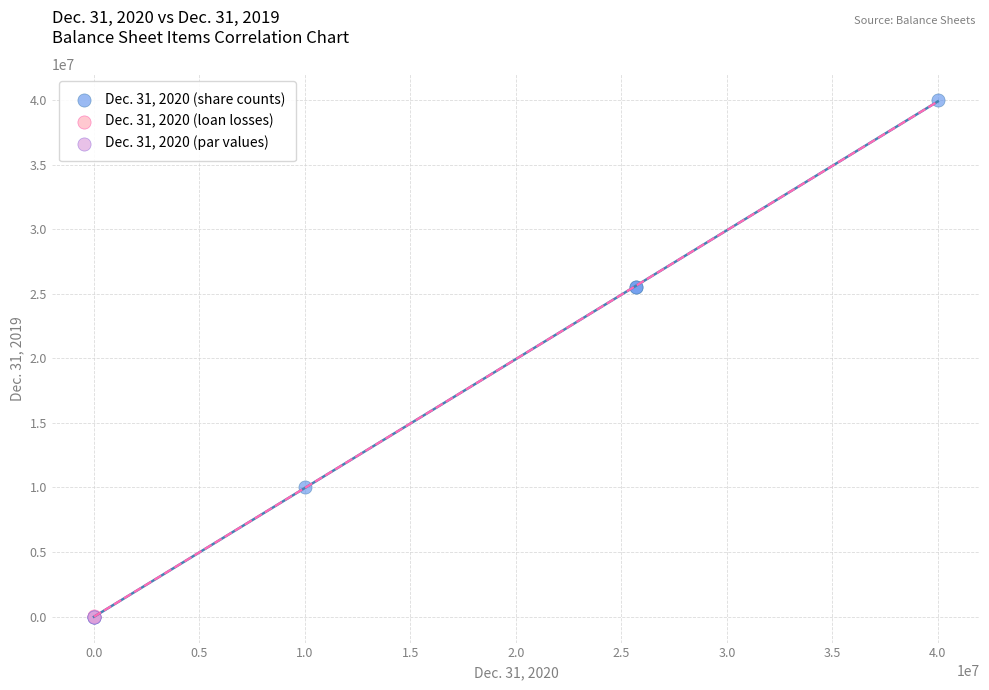

What are all the series names shown in the legend?

Dec. 31, 2020 (share counts), Dec. 31, 2020 (loan losses), Dec. 31, 2020 (par values)